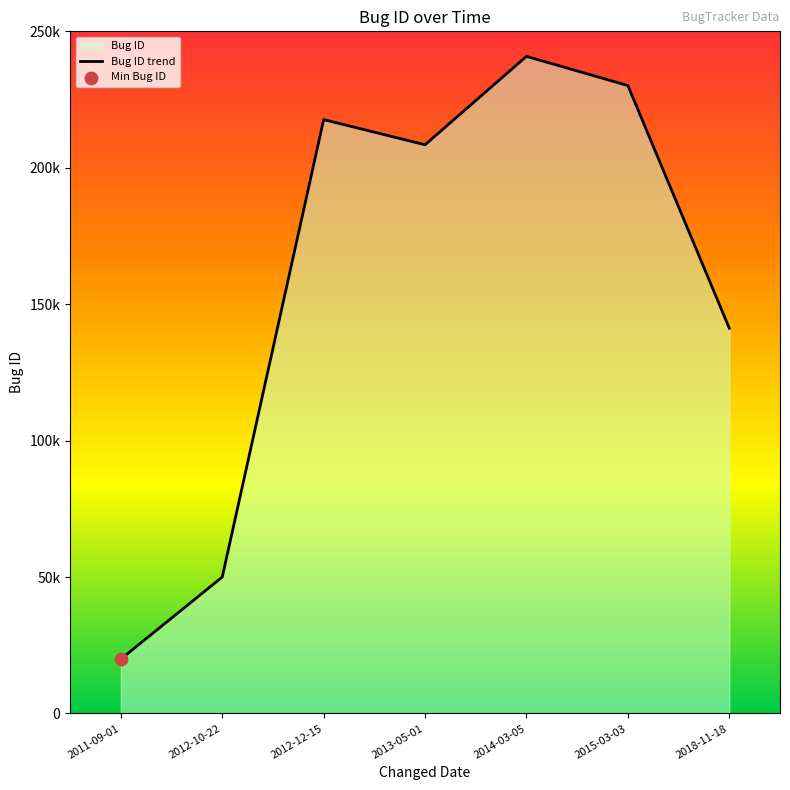

Approximately how many times larger is the value at 2012-12-15 compared to 2015-03-03?

0.9